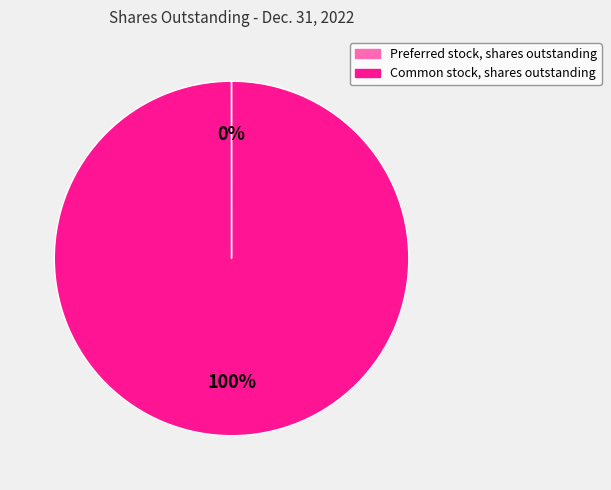

What percentage is the Common stock, shares outstanding slice, to the nearest percent?

100%